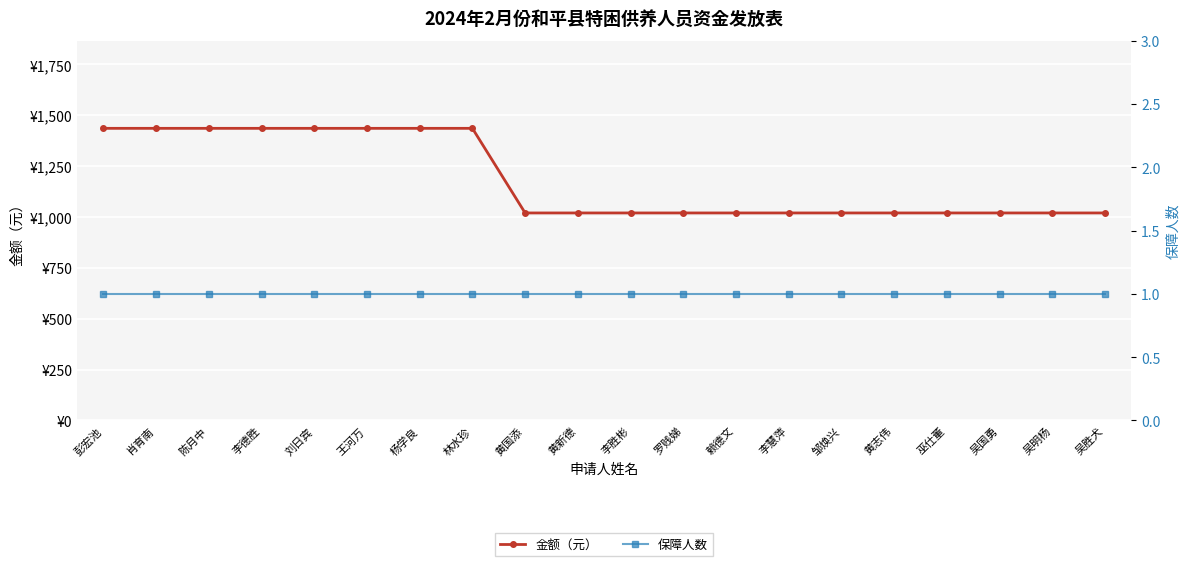

Rank the series by their average value, from highest to lowest.

金额（元）, 保障人数